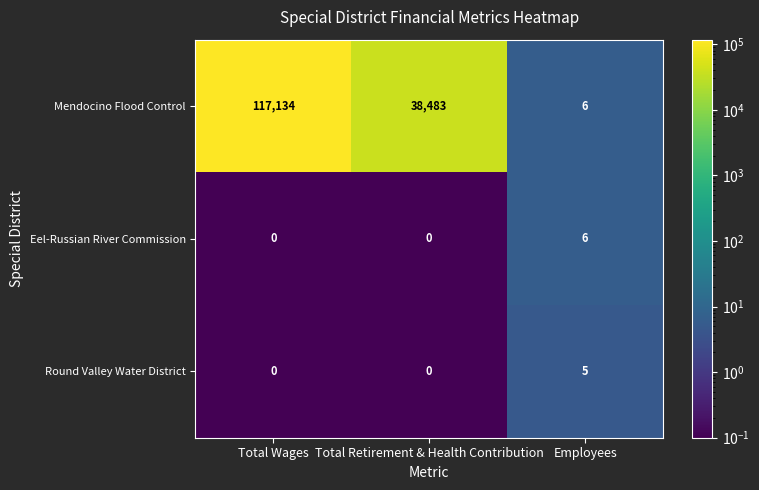

At how many categories does at least one series exceed 2146?

2